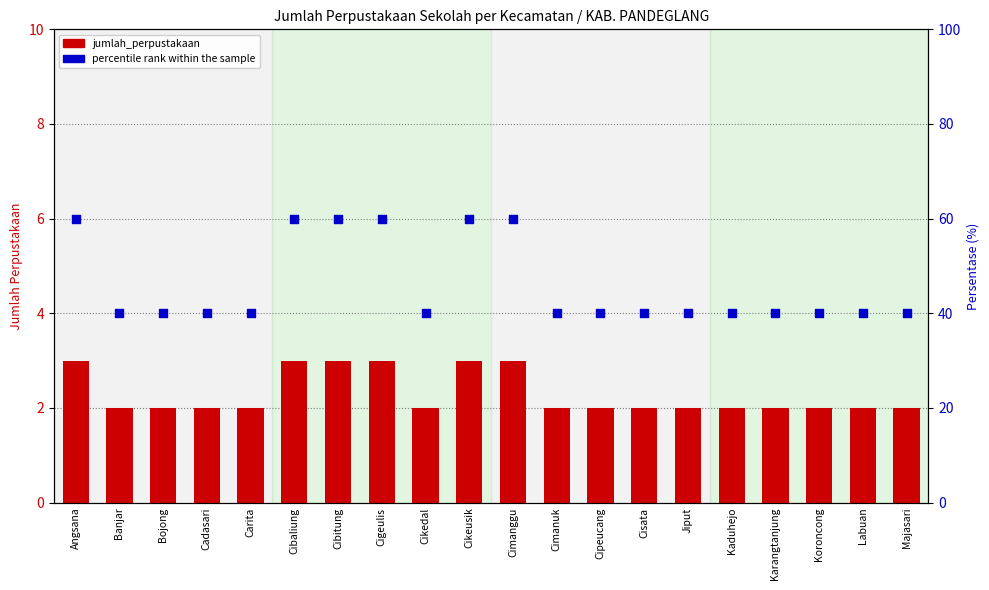

Which series reaches the maximum Y coordinate?

percentile rank within the sample